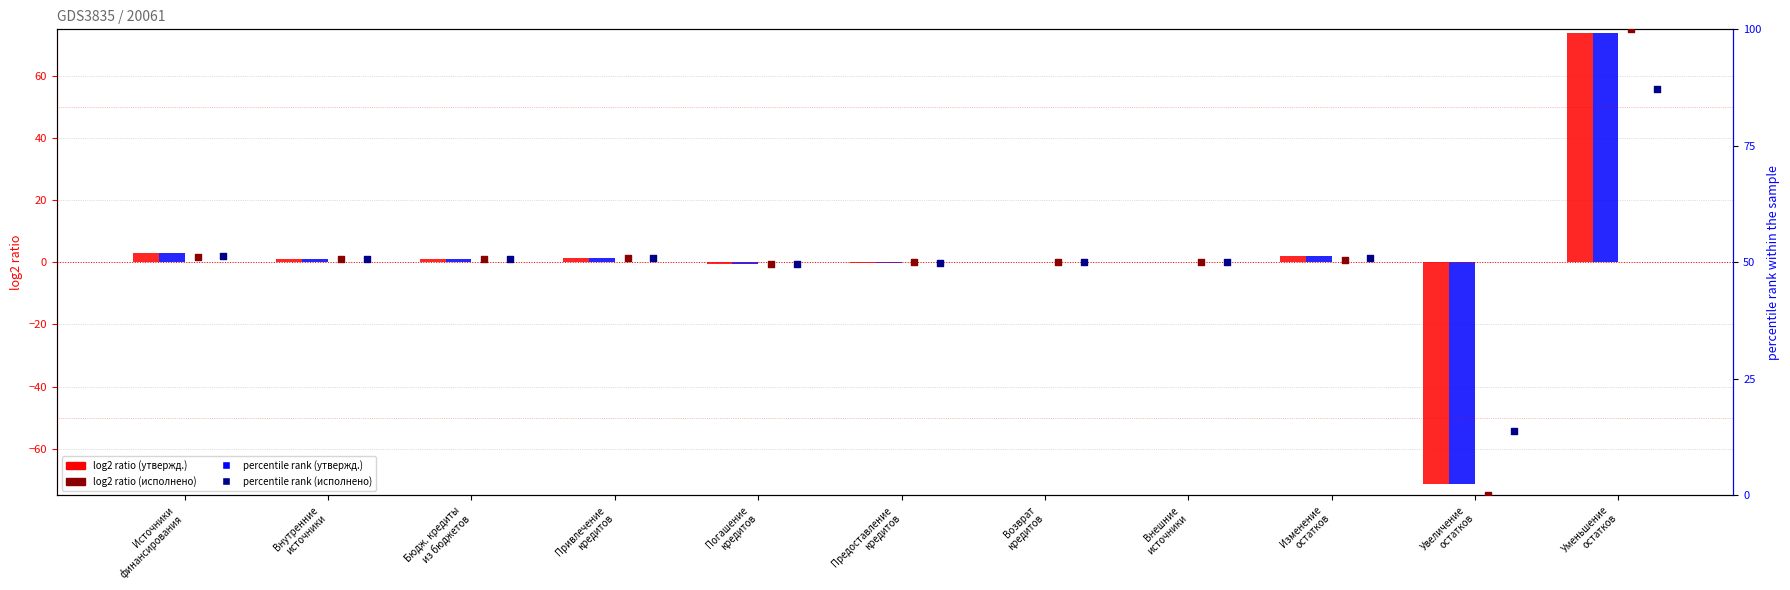

Is the value of Утвержд. бюджет субъекта at Источники
финансирования greater than the value of Исполнено консол. бюджет at Изменение
остатков?

No